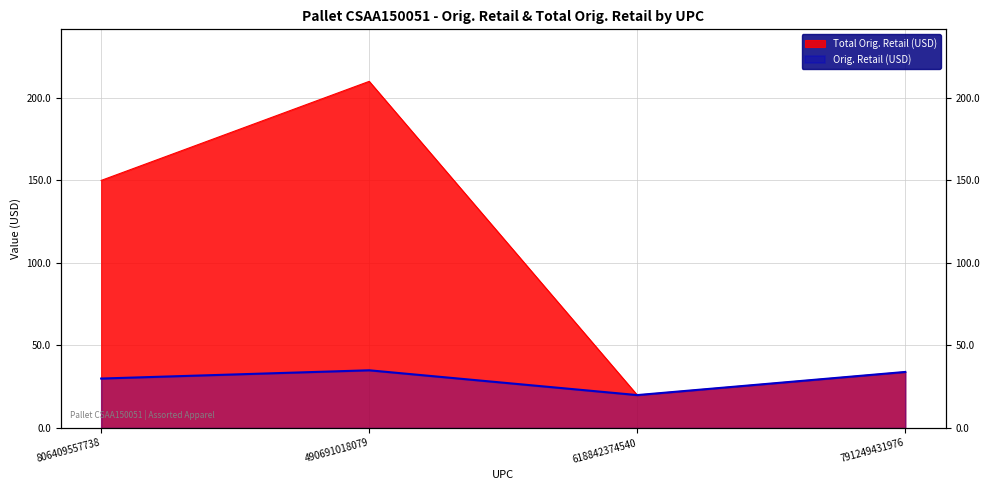

What position from the left is 618842374540?

3